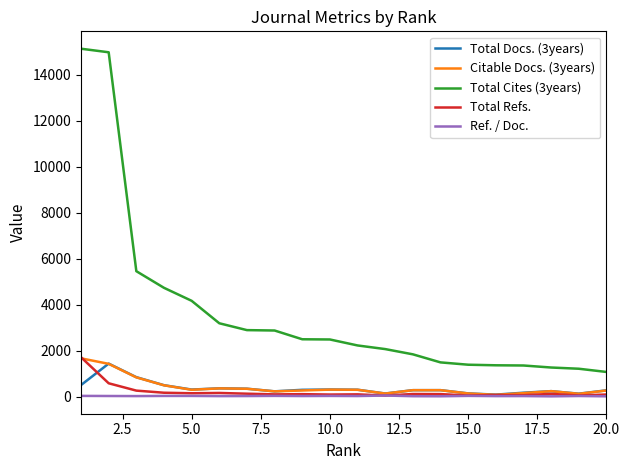

True or false: Total Docs. (3years) and Total Cites (3years) cross at least once.

False